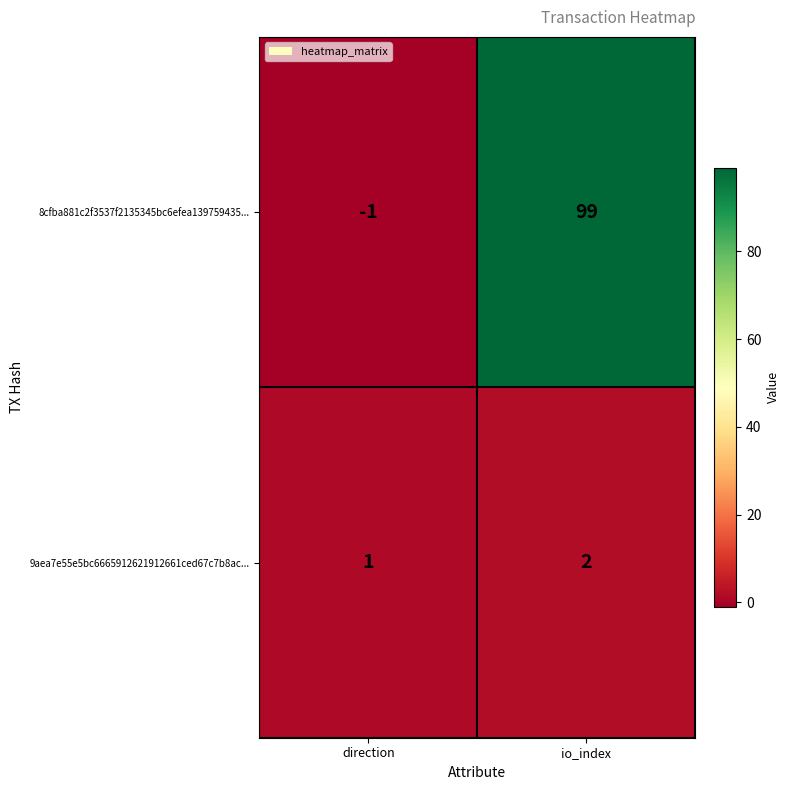

Read the 8cfba881c2f3537f2135345bc6efea139759435... value at io_index.

99